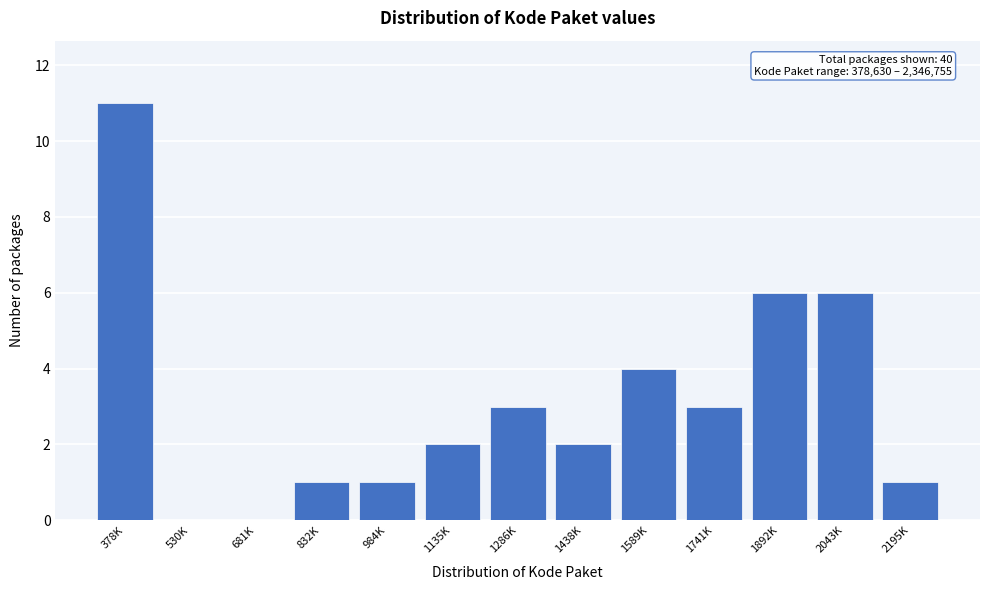

Reading left to right, extract all data points from this chart.

378K=11	530K=0	681K=0	832K=1	984K=1	1135K=2	1286K=3	1438K=2	1589K=4	1741K=3	1892K=6	2043K=6	2195K=1